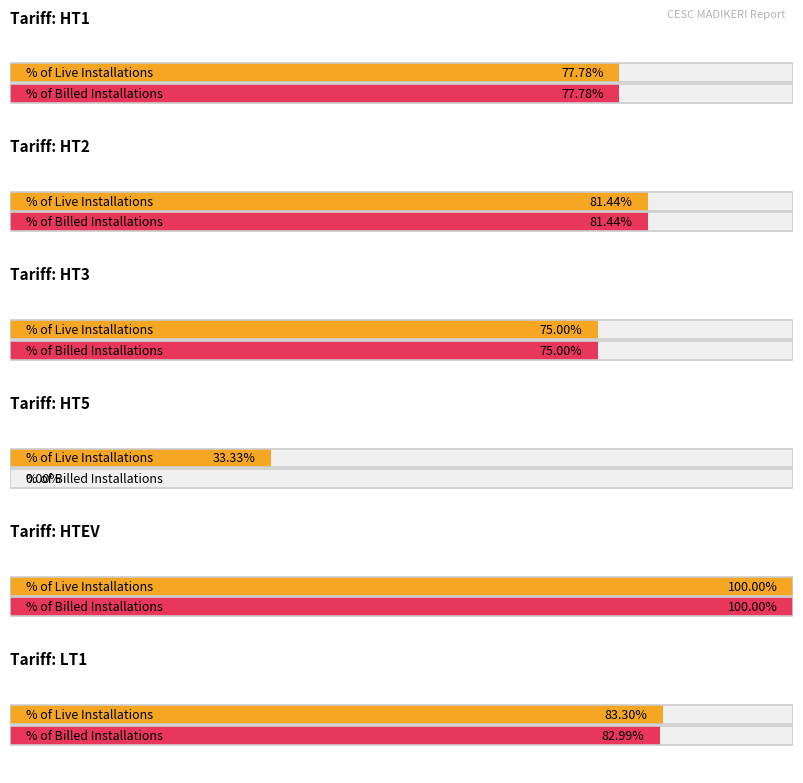

True or false: % of Billed Installations has a value of 83.0 at 5.

True